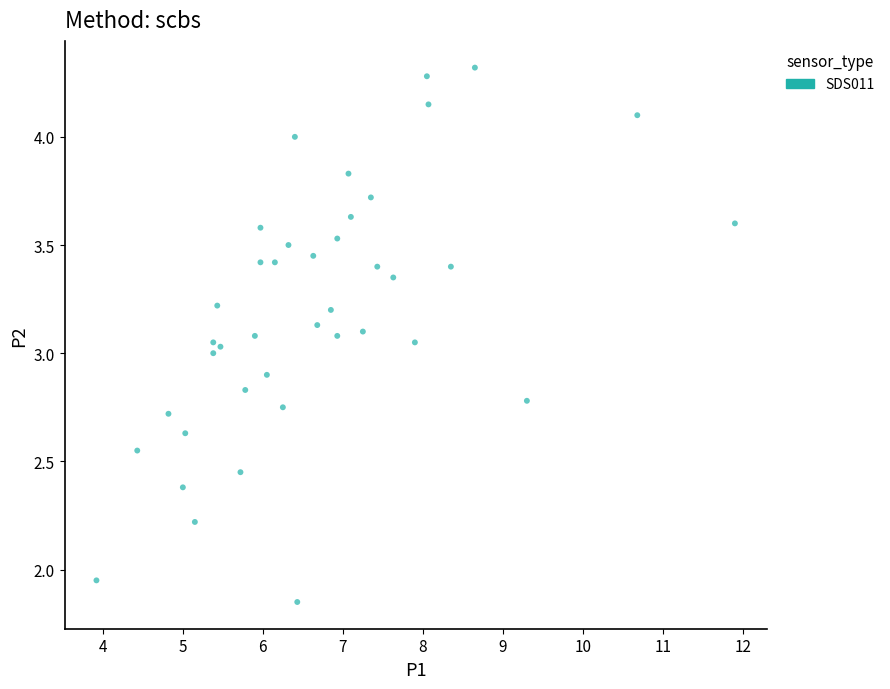

What is the range of X values (max minus min)?

8.0